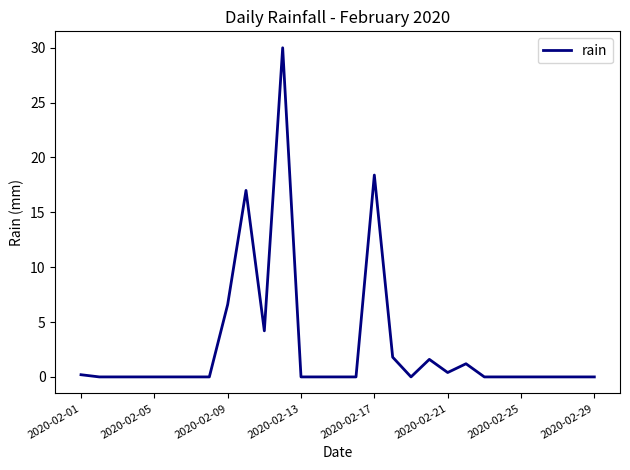

What is the maximum value shown in the chart?

30.0